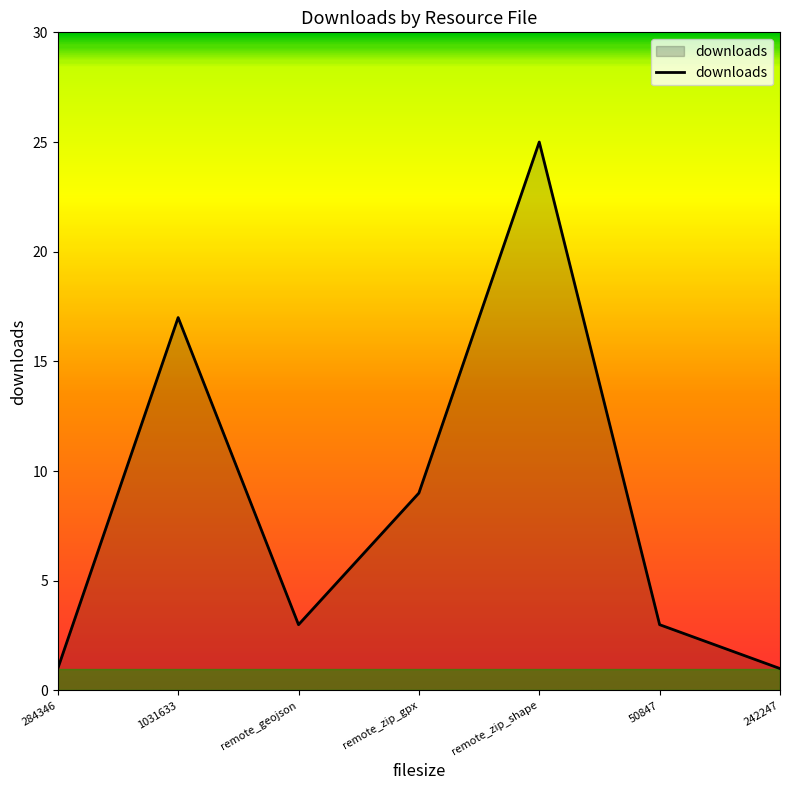

What is the smallest value displayed?

1